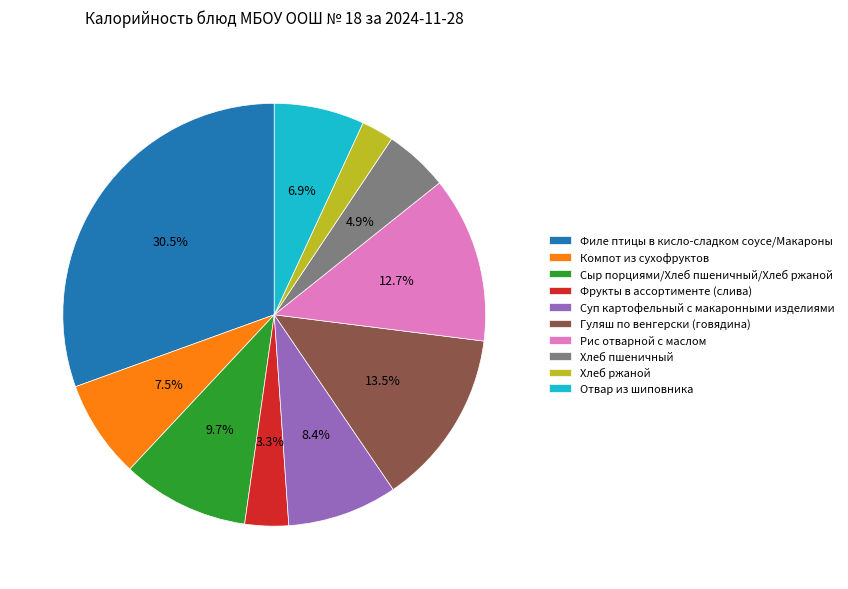

How many segments does this pie chart have?

10